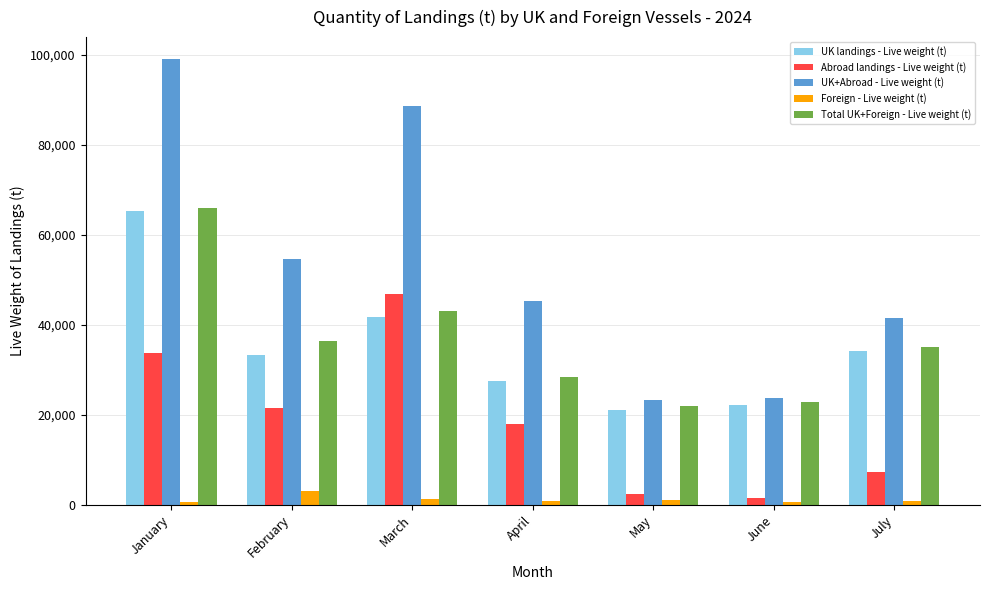

What is the total value across all series at June?

71183.2